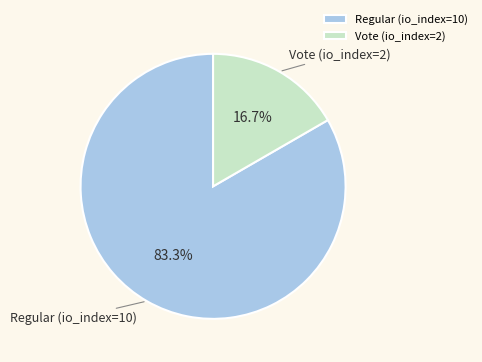

True or false: Regular (io_index=10) accounts for 78% of the total.

False